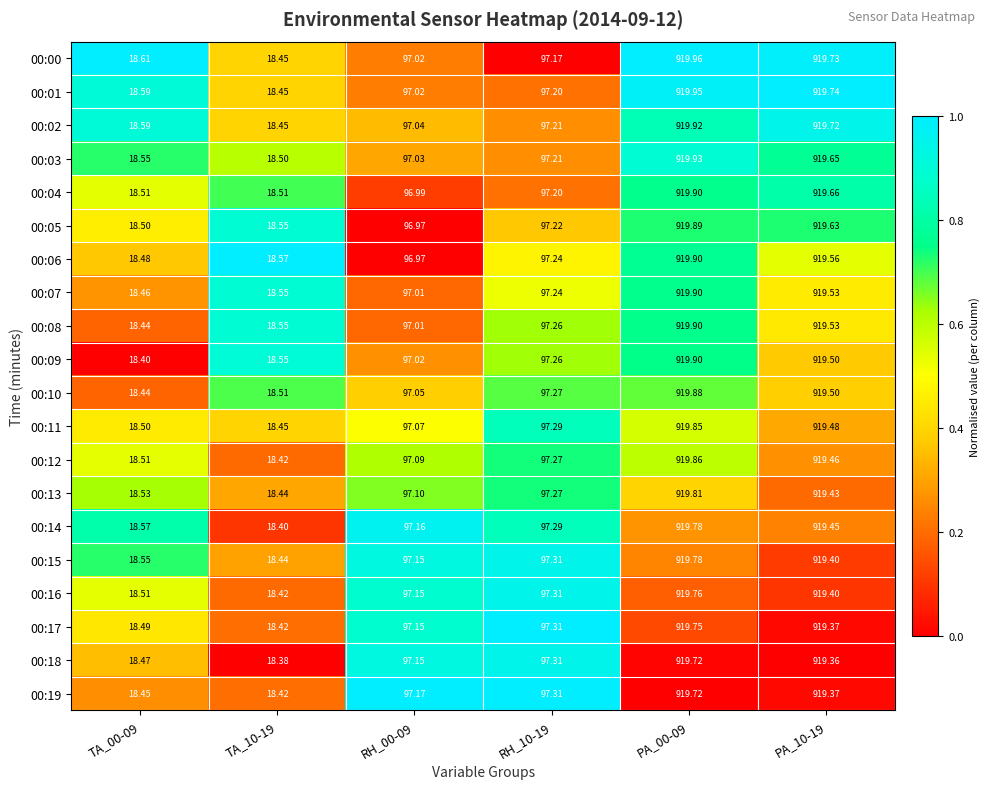

Is the value of 00:16 at RH_10-19 greater than the value of 00:02 at PA_00-09?

No